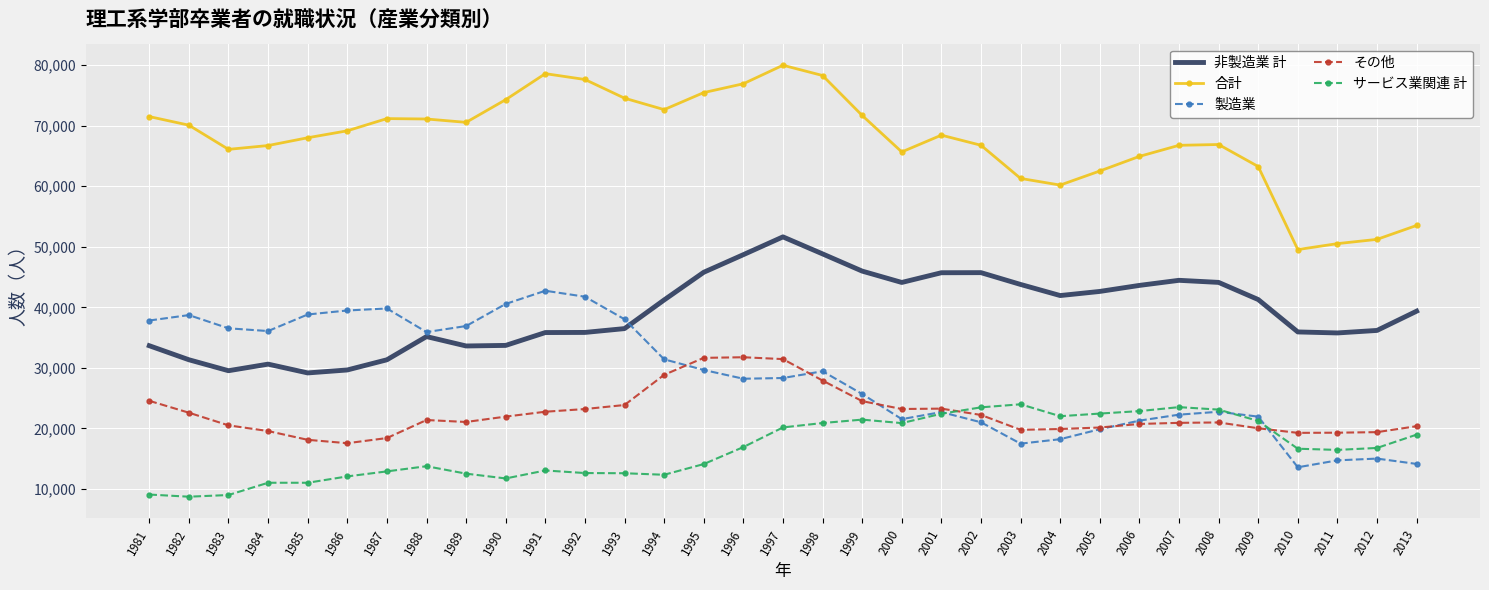

How many times do サービス業関連 計 and 製造業 cross each other?

3